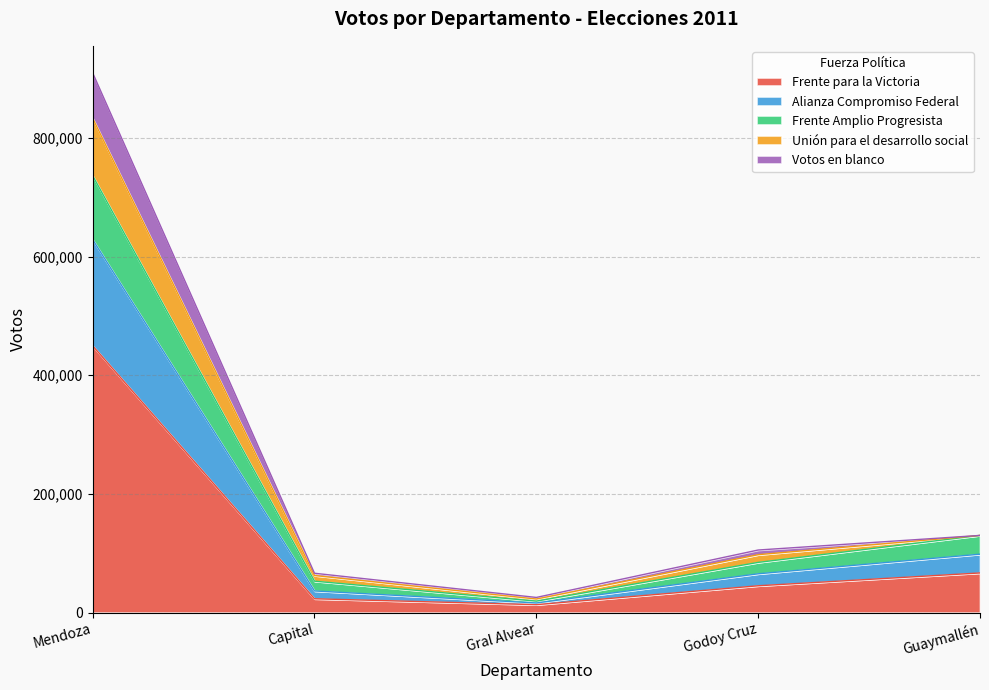

How many lines are shown in the chart?

5